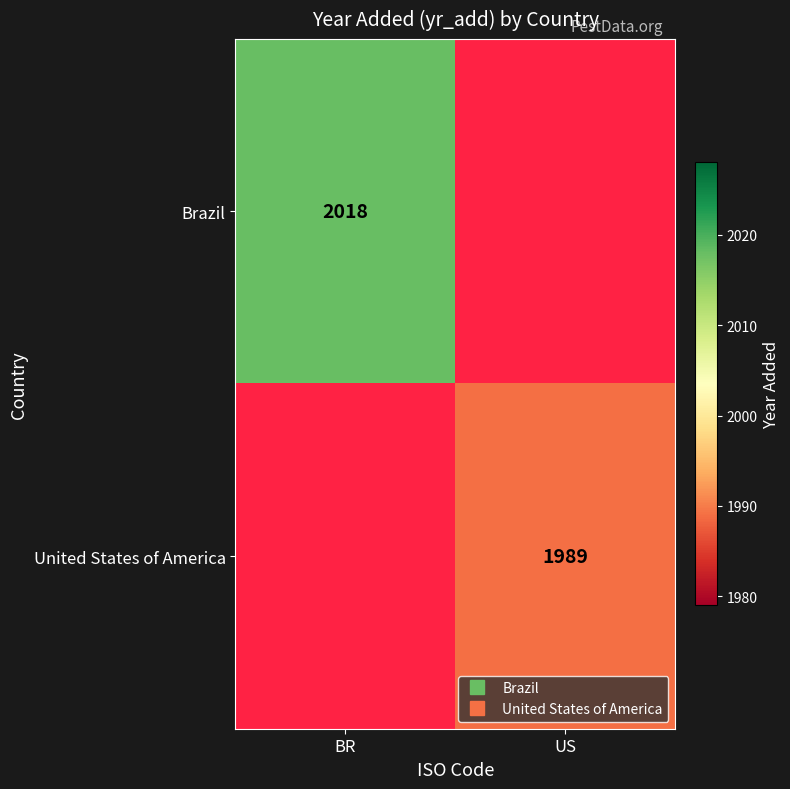

Where is Brazil nearest to the value 2018?

BR